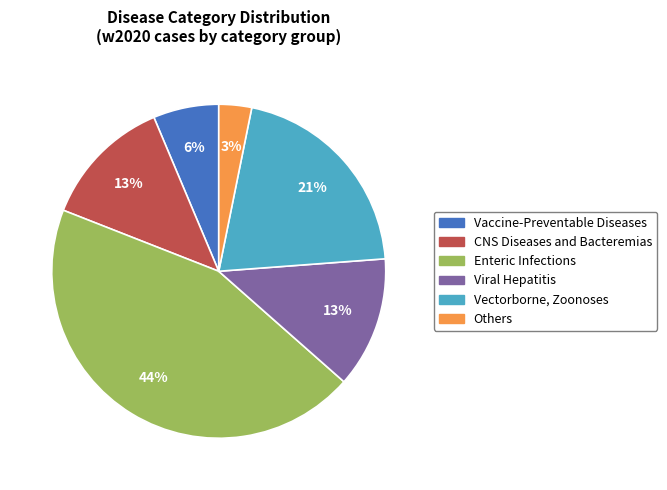

What is the smallest slice in the pie chart?

Others